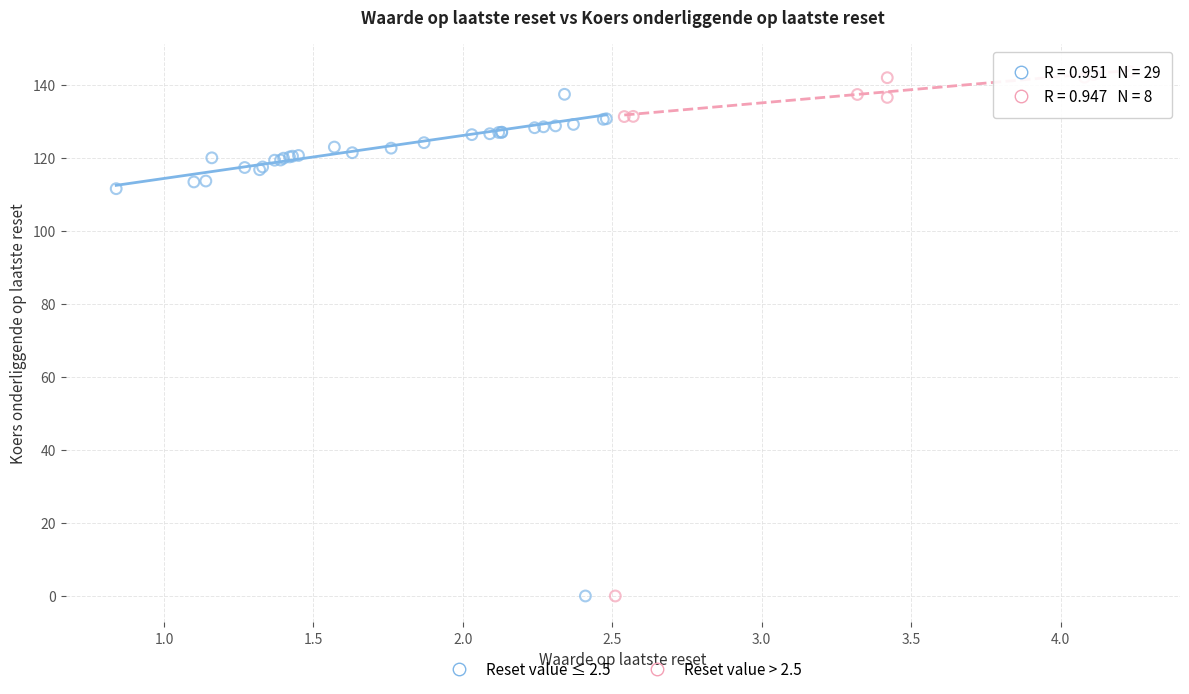

Which series has the widest spread of Y values?

Reset value > 2.5